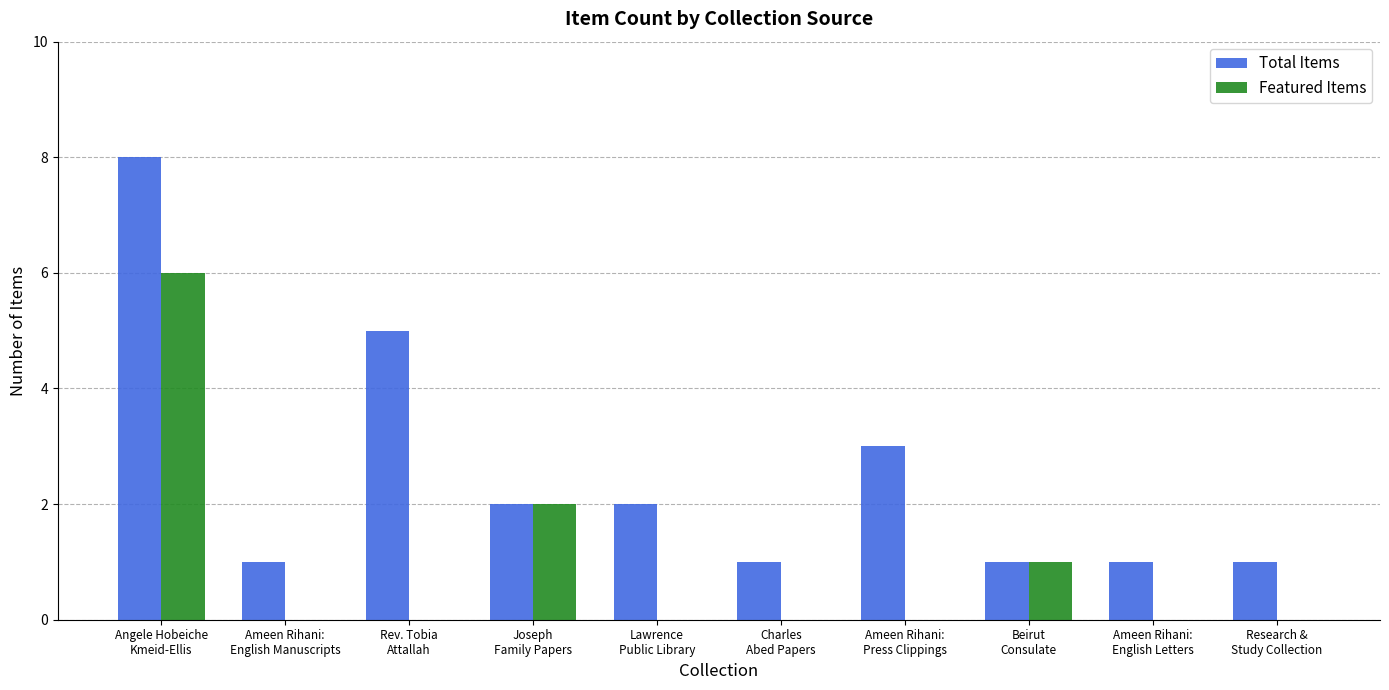

Is the value of Total Items at Joseph
Family Papers greater than the value of Featured Items at Rev. Tobia
Attallah?

Yes